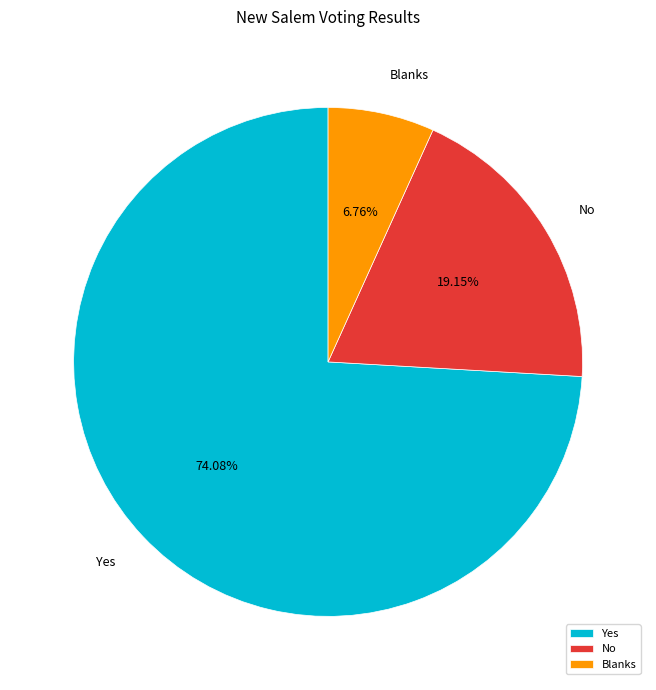

Does Yes account for over 50% of the chart?

Yes